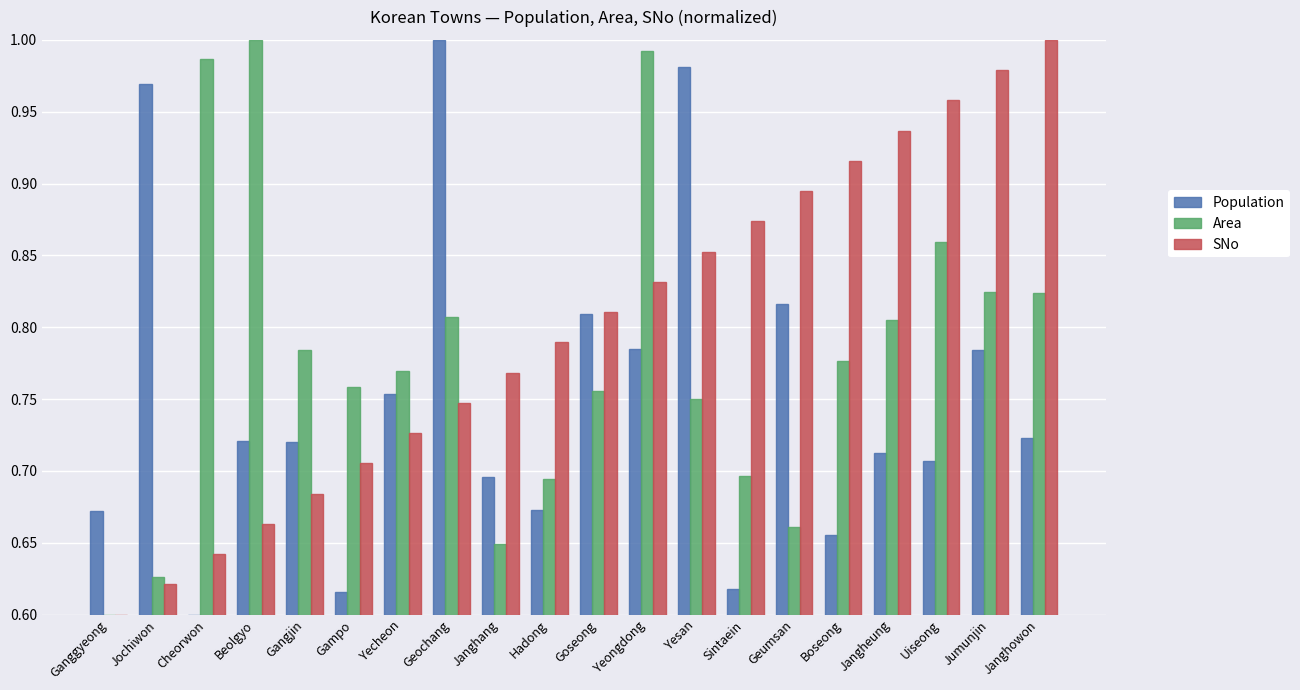

At how many categories does at least one series exceed 0?

20